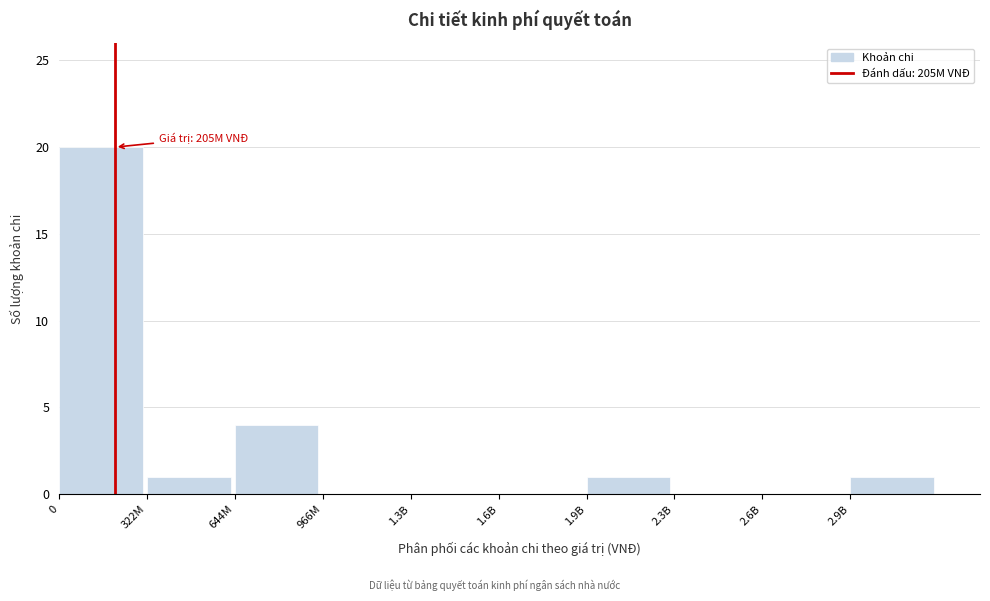

Reading left to right, list all the values displayed in this chart.

0=20	322M=1	644M=4	966M=0	1.3B=0	1.6B=0	1.9B=1	2.3B=0	2.6B=0	2.9B=1